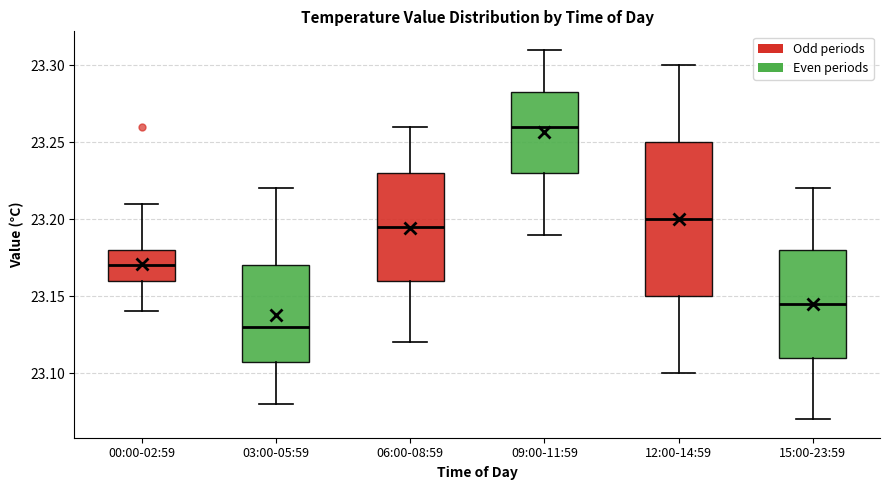

Reading left to right, read every box against the y-axis: the position of its median line, the range the box covers, and the ends of its whiskers. The values are not printed on the chart, so give them approximately, as read against the axis.

00:00-02:59: median 23.170, box 23.160 to 23.180, whiskers 23.140 to 23.210
03:00-05:59: median 23.130, box 23.110 to 23.170, whiskers 23.080 to 23.220
06:00-08:59: median 23.195, box 23.160 to 23.230, whiskers 23.120 to 23.260
09:00-11:59: median 23.260, box 23.230 to 23.285, whiskers 23.190 to 23.310
12:00-14:59: median 23.200, box 23.150 to 23.250, whiskers 23.100 to 23.300
15:00-23:59: median 23.145, box 23.110 to 23.180, whiskers 23.070 to 23.220